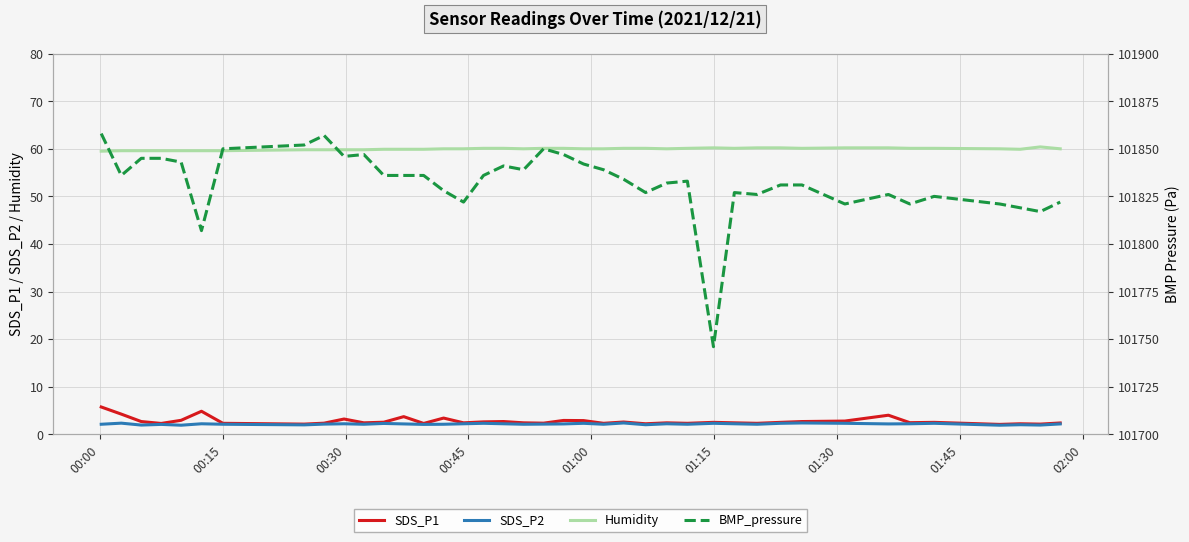

Reading left to right, extract all data points from this chart.

SDS_P1: 5.7	4.2	2.7	2.3	2.9	4.8	2.3	2.1	2.3	3.2	2.4	2.5	3.7	2.3	3.4	2.4	2.6	2.7	2.4	2.3	2.9	2.9	2.3	2.6	2.2	2.4	2.3	2.5	2.4	2.3	2.5	2.7	2.8	4.0	2.4	2.5	2.1	2.2	2.1	2.4
SDS_P2: 2.1	2.3	1.9	2.1	1.9	2.2	2.1	2.0	2.1	2.2	2.1	2.3	2.2	2.1	2.1	2.2	2.3	2.2	2.1	2.1	2.2	2.3	2.1	2.4	2.0	2.2	2.1	2.3	2.2	2.1	2.3	2.4	2.3	2.2	2.2	2.3	1.9	2.0	1.9	2.2
Humidity: 59.5	59.6	59.6	59.6	59.6	59.6	59.6	59.8	59.8	59.8	59.8	59.9	59.9	59.9	60.0	60.0	60.1	60.1	60.0	60.1	60.1	60.0	60.0	60.1	60.1	60.0	60.1	60.2	60.1	60.2	60.2	60.1	60.2	60.2	60.1	60.1	60.0	59.9	60.4	60.0
BMP_pressure: 101858.0	101836.0	101845.0	101845.0	101843.0	101807.0	101850.0	101852.0	101857.0	101846.0	101847.0	101836.0	101836.0	101836.0	101828.0	101822.0	101836.0	101841.0	101839.0	101850.0	101847.0	101842.0	101839.0	101834.0	101827.0	101832.0	101833.0	101746.0	101827.0	101826.0	101831.0	101831.0	101821.0	101826.0	101821.0	101825.0	101821.0	101819.0	101817.0	101822.0